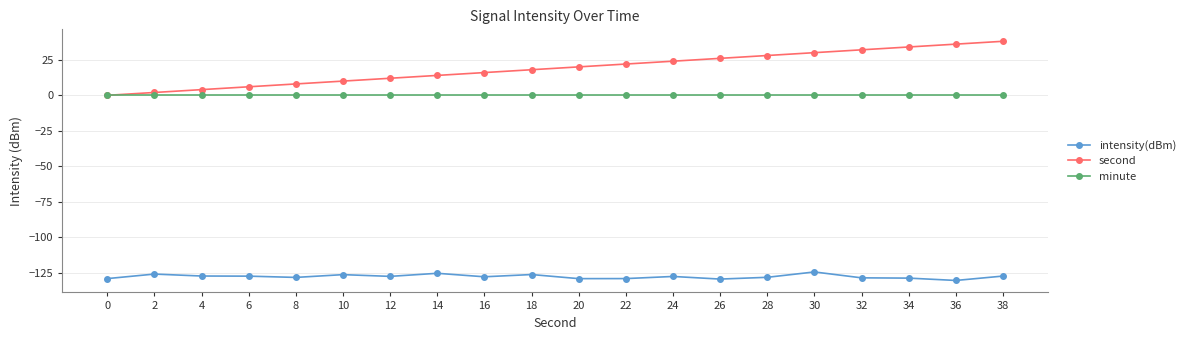

What is the average value of the second series?

19.0